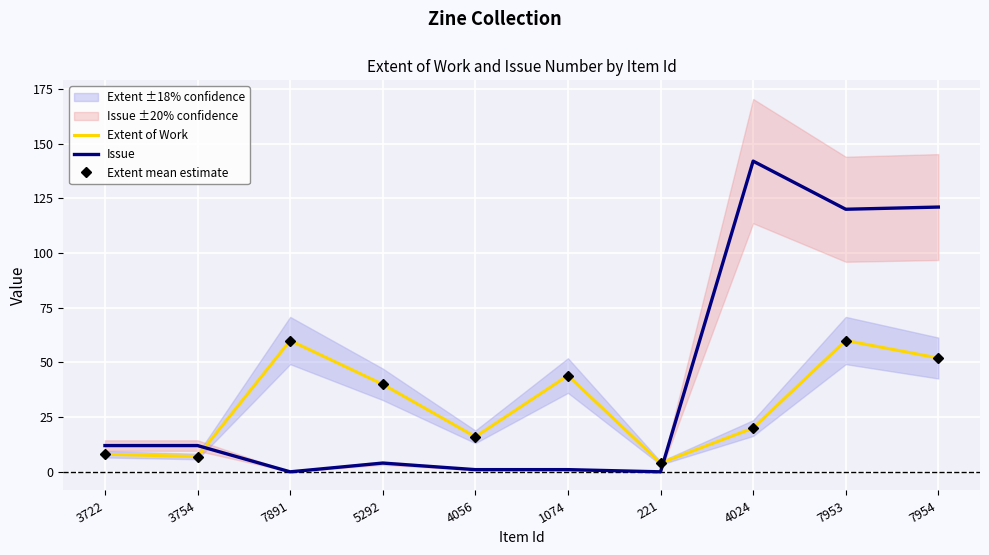

True or false: Extent mean estimate and Extent of Work cross at least once.

False